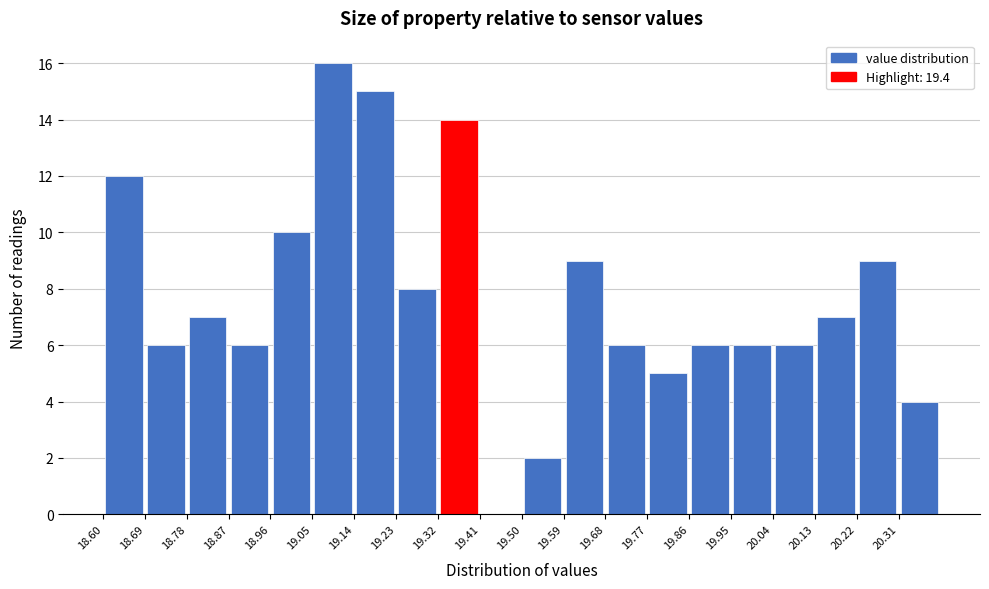

What is the height of the bar covering 19.05 to 19.14 on the x-axis? The values are not printed on the chart, so give them approximately, as read against the axis.

16